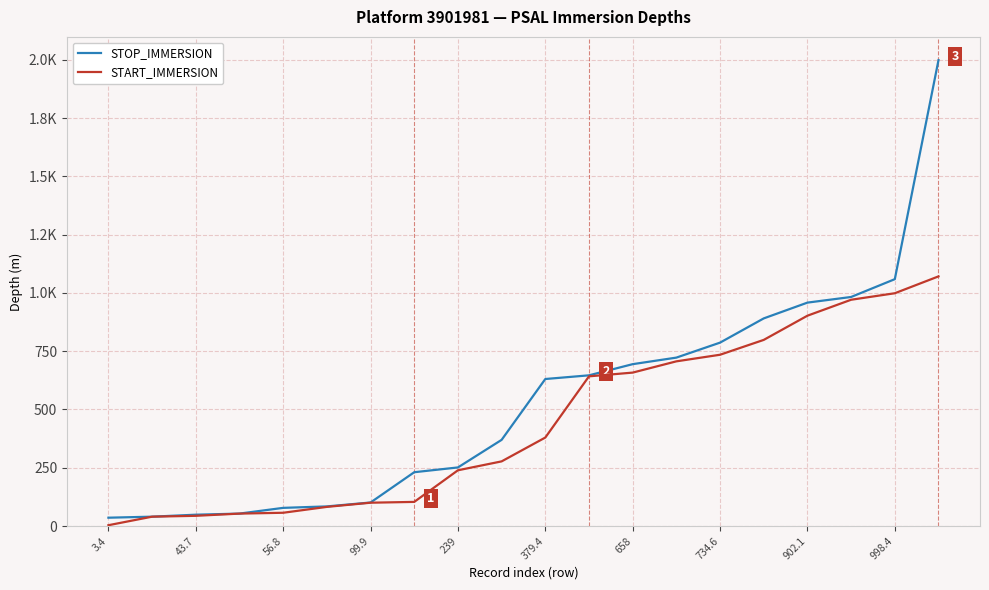

What are all the series names shown in the legend?

STOP_IMMERSION, START_IMMERSION